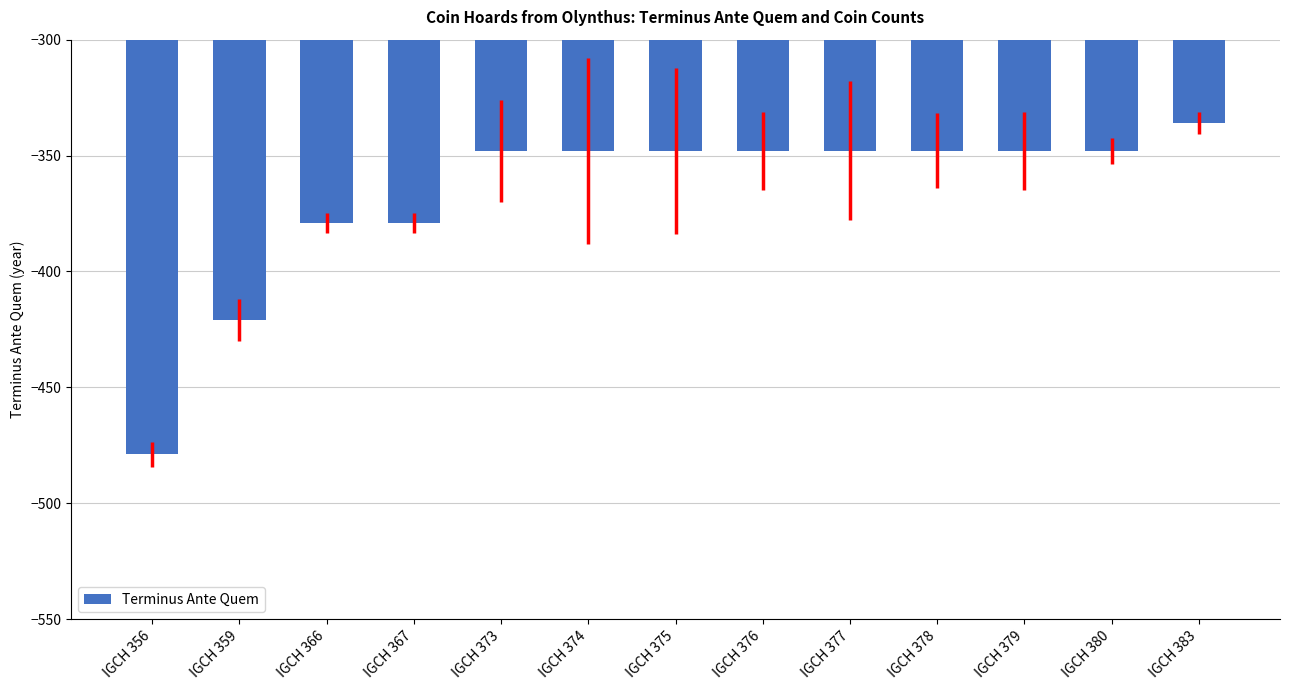

How many bars are there in total?

13